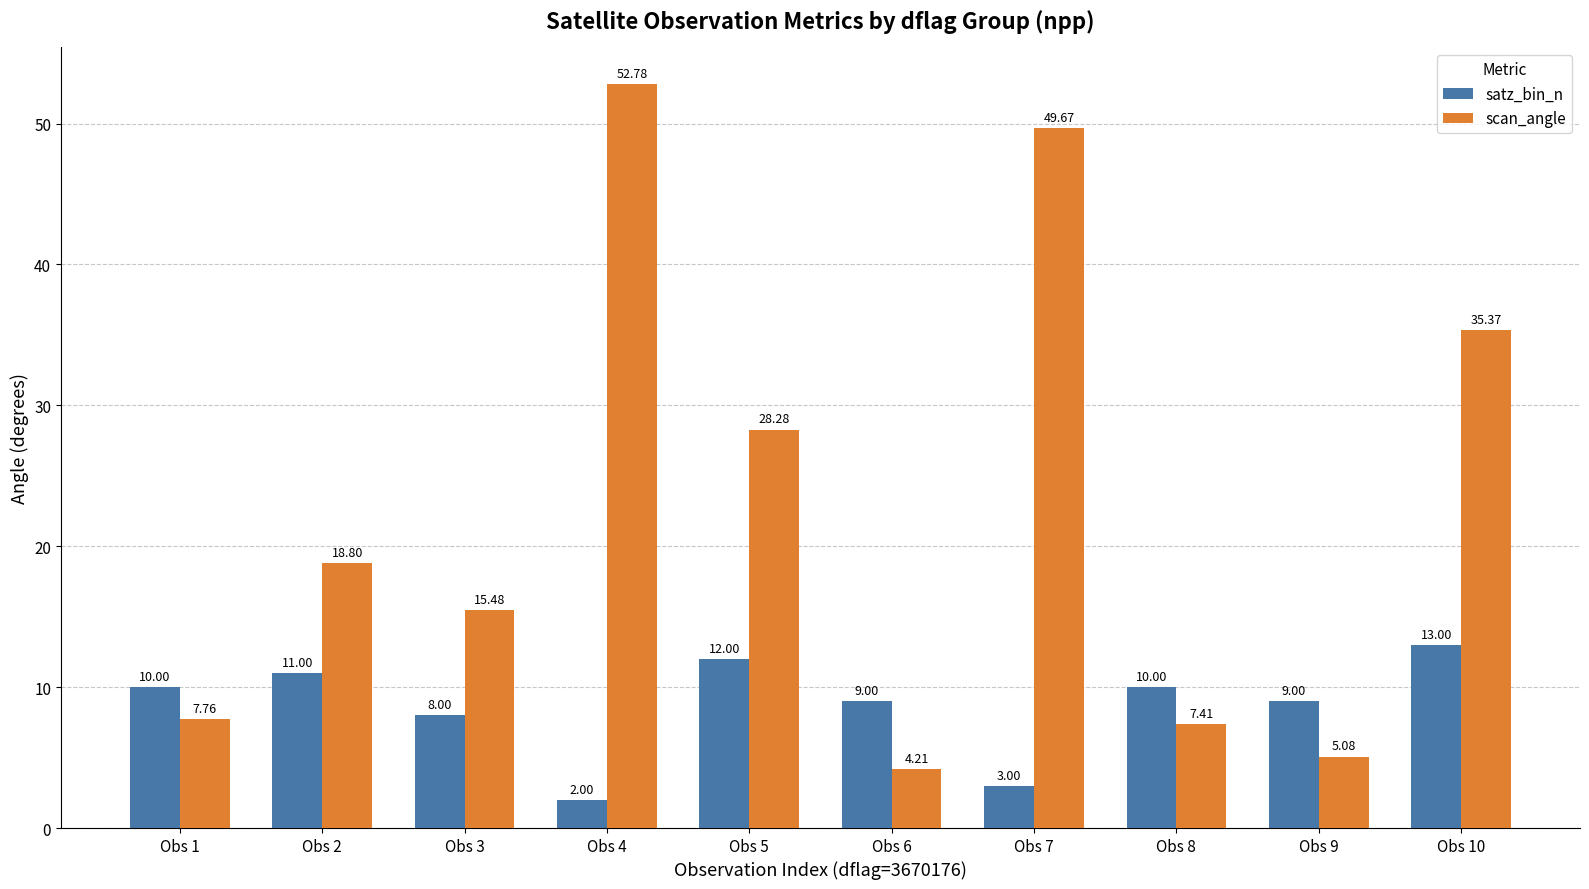

Which series has the widest spread of values?

scan_angle